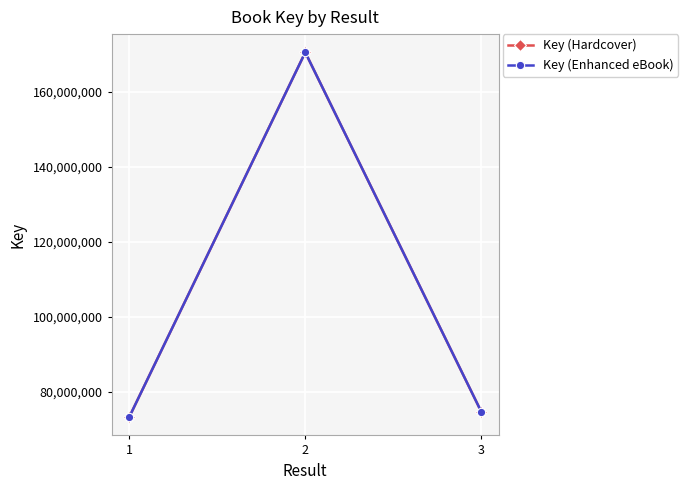

What value does the Key (Enhanced eBook) series have at 1, to the nearest 10?

73236510